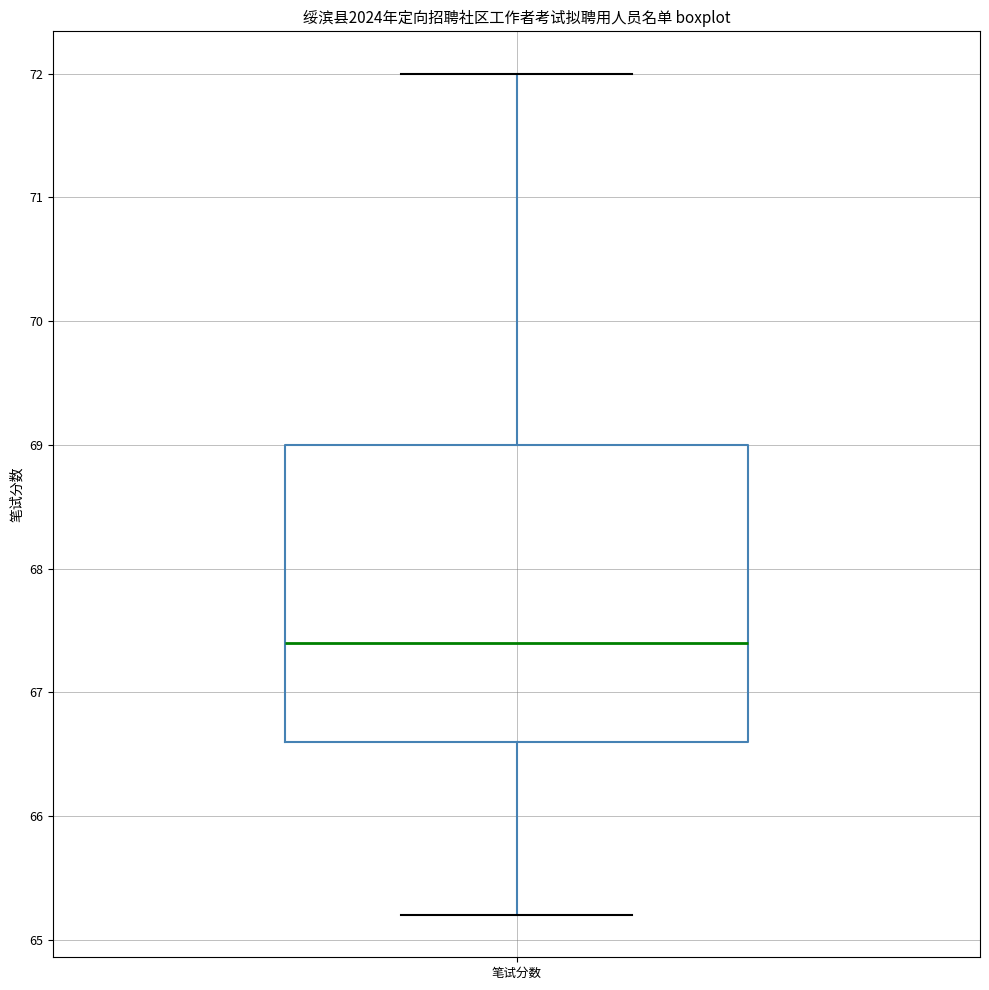

Transcribe this box plot: give where the median line is, the range the box spans, and where the two whiskers end, as read against the y-axis. The values are not printed on the chart, so give them approximately, as read against the axis.

median 67.4, box 66.6 to 69.0, whiskers 65.2 to 72.0